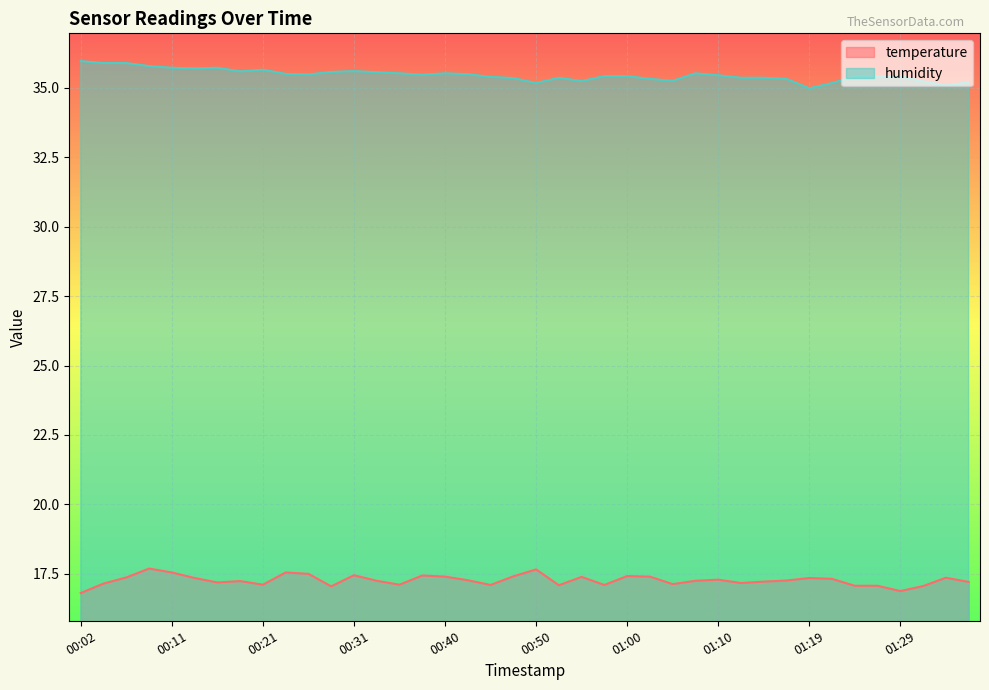

How many lines are shown in the chart?

2